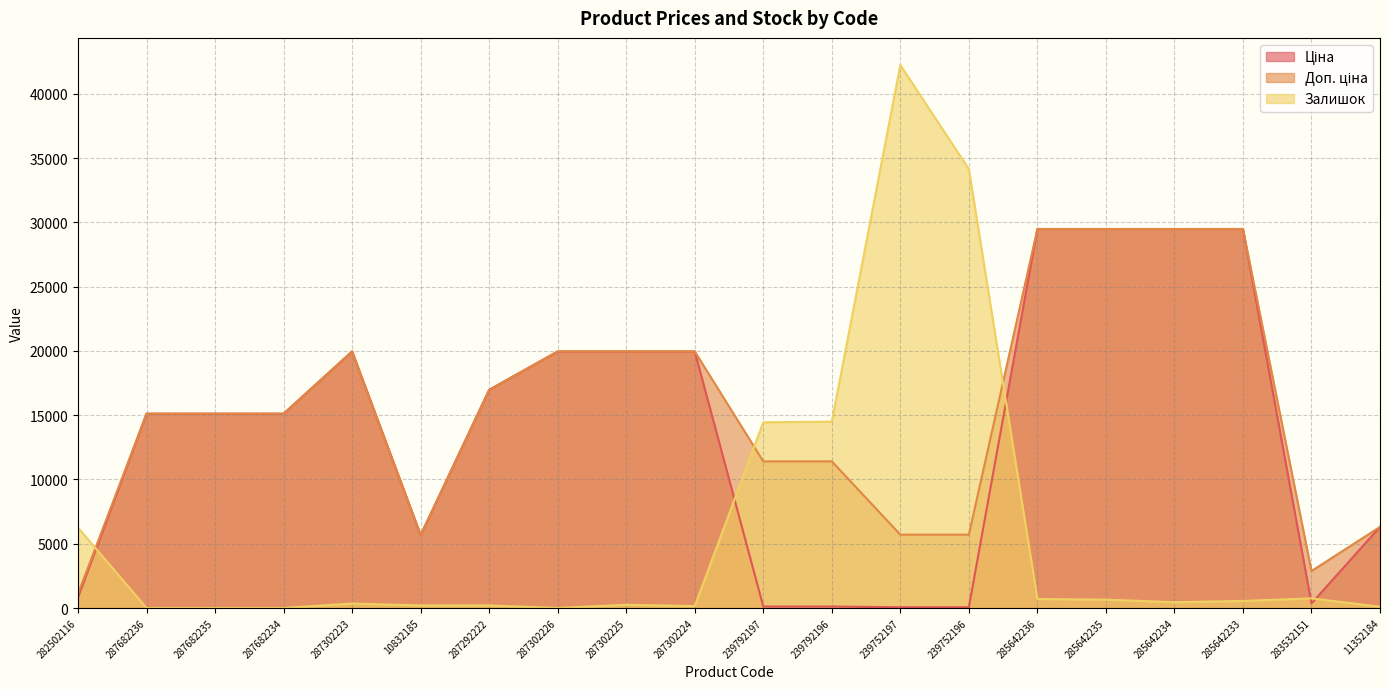

What is the difference between the Ціна values at 282502116 and 285642235?

28673.0